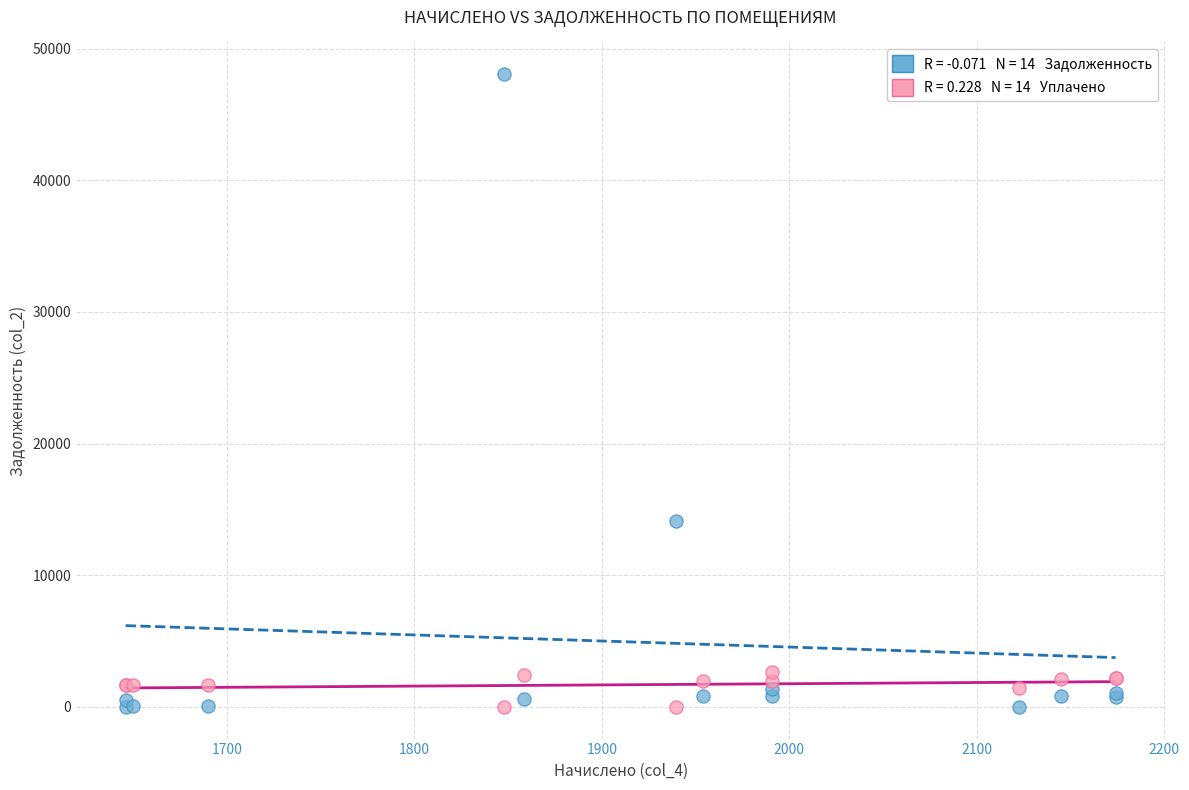

Across all series, what Y value is closest to 24034?

14122.2